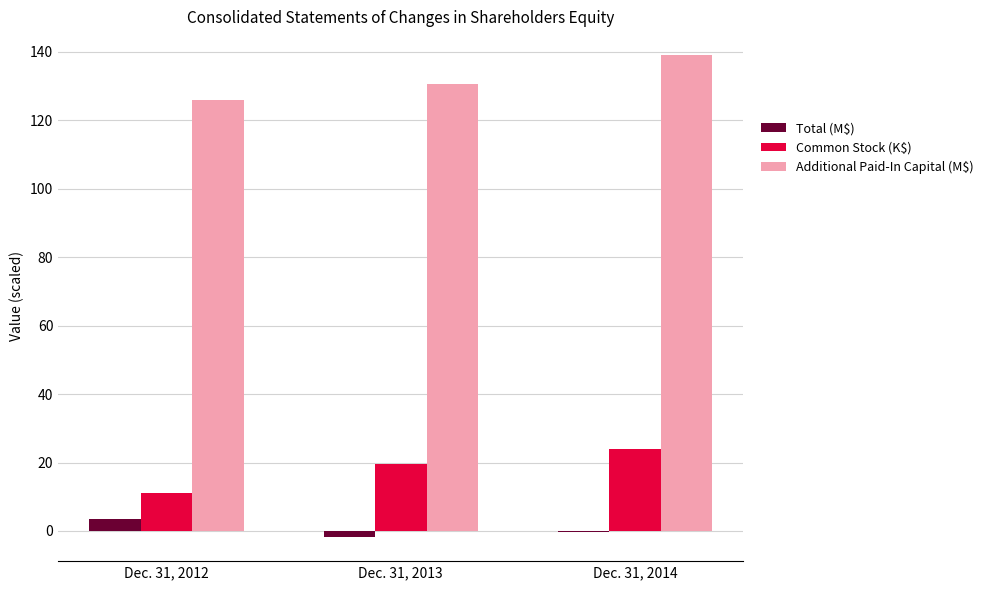

Reading left to right, transcribe all the data shown in this chart.

Total (M$): Dec. 31, 2012=3.6	Dec. 31, 2013=-1.8	Dec. 31, 2014=-0.2
Common Stock (K$): Dec. 31, 2012=11.2	Dec. 31, 2013=19.6	Dec. 31, 2014=23.9
Additional Paid-In Capital (M$): Dec. 31, 2012=125.8	Dec. 31, 2013=130.5	Dec. 31, 2014=138.9